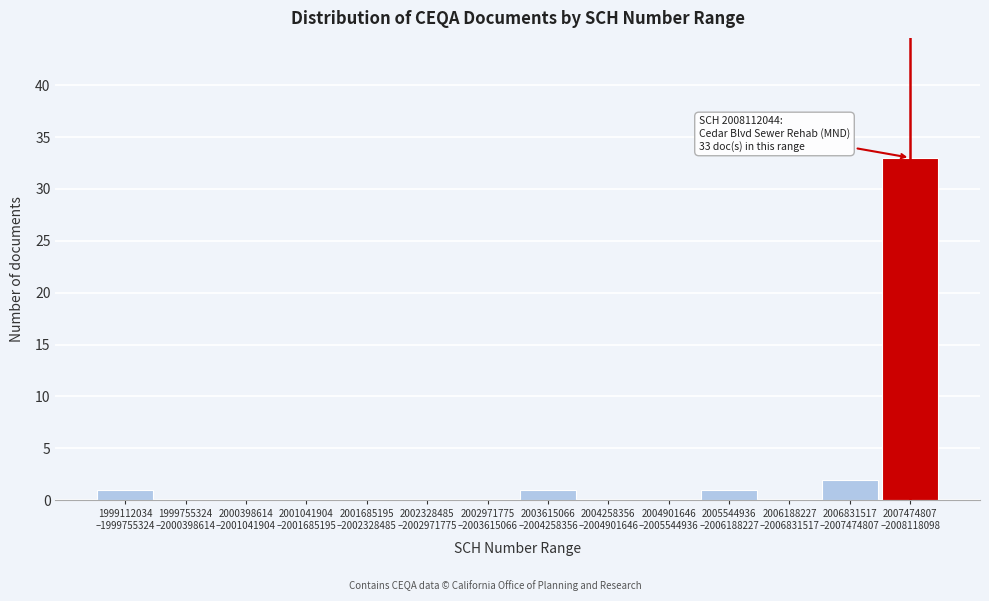

What is the maximum value shown in the chart?

33